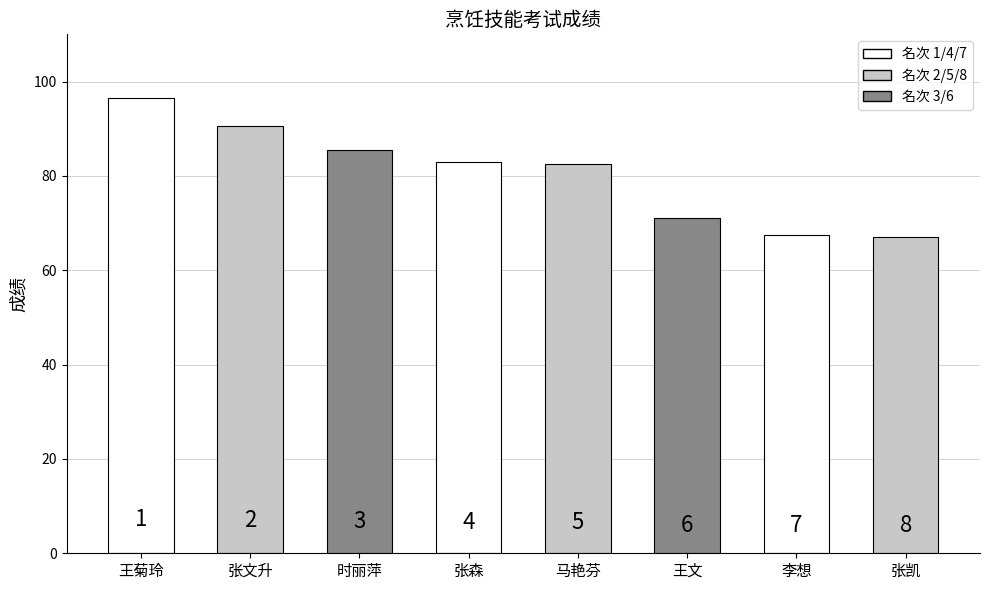

List the labels in order of value, smallest first.

张凯, 李想, 王文, 马艳芬, 张森, 时丽萍, 张文升, 王菊玲